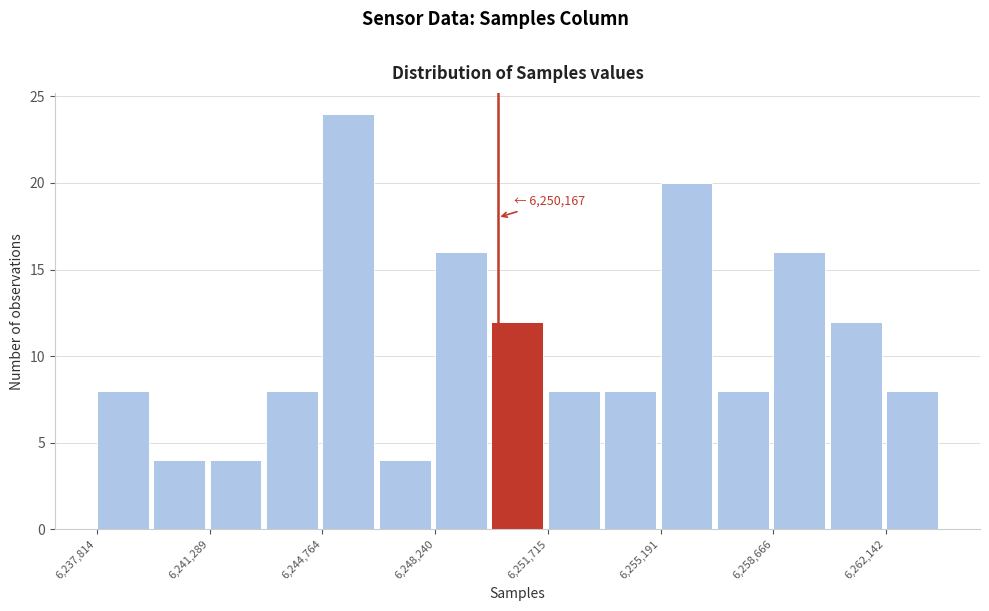

Around what value on the x-axis is the tallest bar? Give the approximate position of its centre, as read against the axis.

6245500